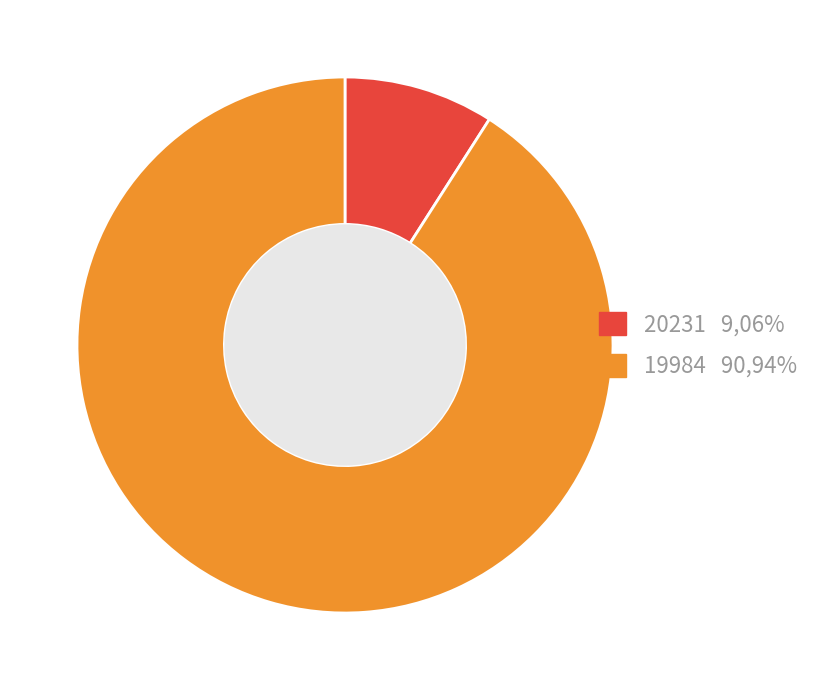

Between 19984 90,94% and 20231 9,06%, which is larger?

19984 90,94%